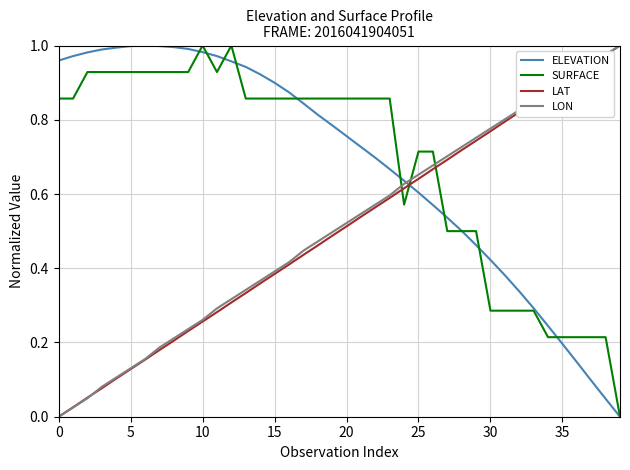

How many intersections are there between LAT and ELEVATION?

1